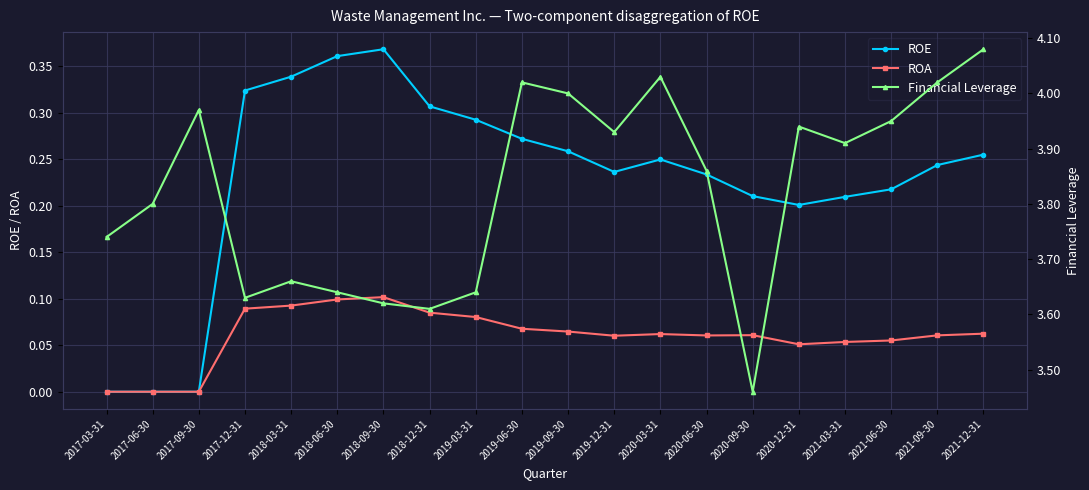

What is the label of the 14th point from the right?

2018-09-30